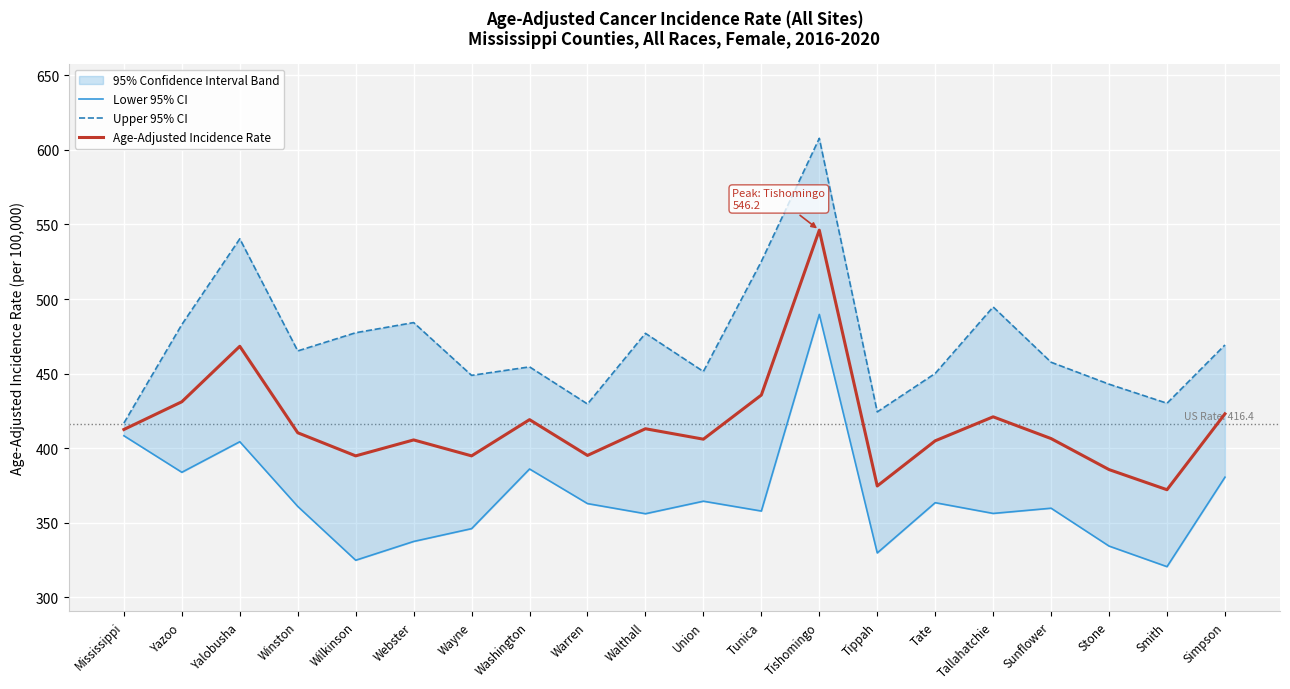

What is the minimum value shown in the chart?

320.5